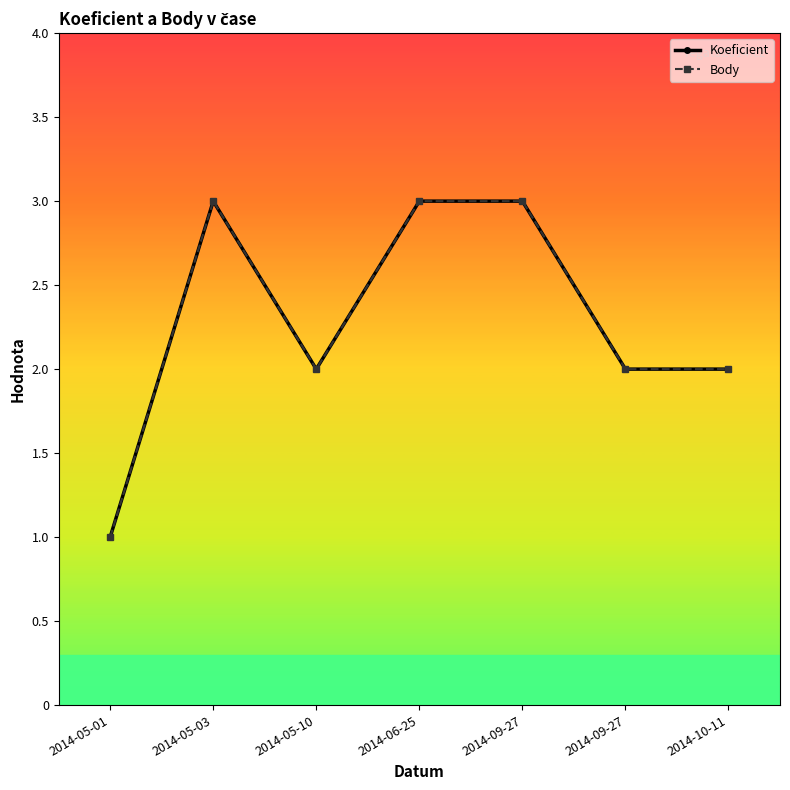

At which category does the chart reach its minimum across all series?

2014-05-01